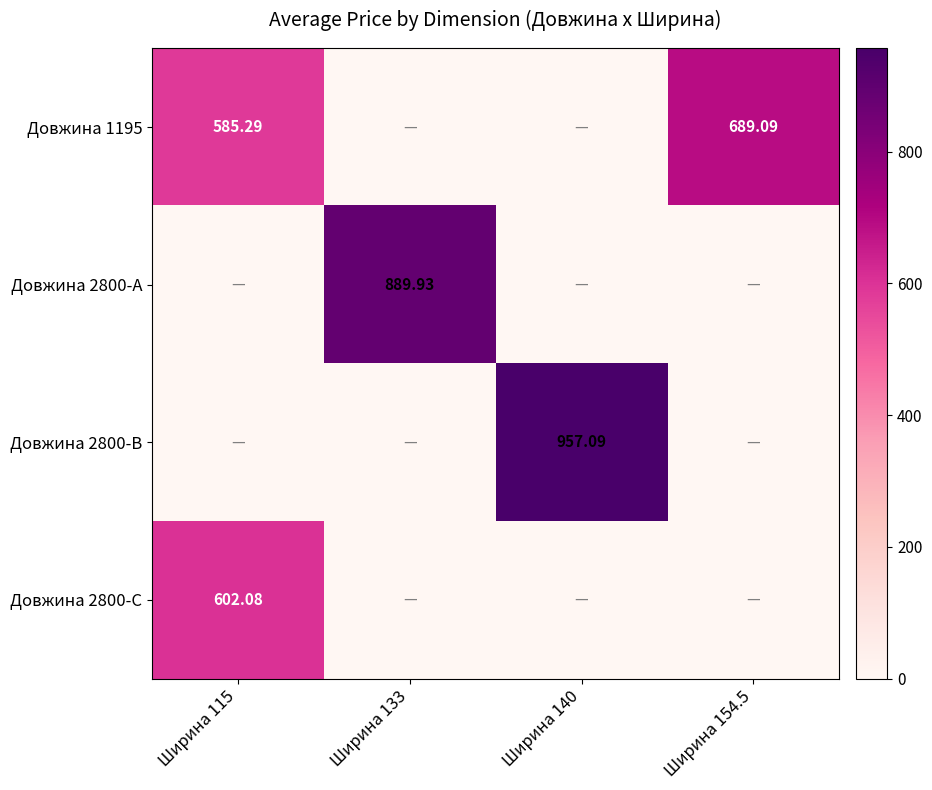

Is the value of Довжина 2800-C at Ширина 154.5 greater than the value of Довжина 2800-B at Ширина 133?

No